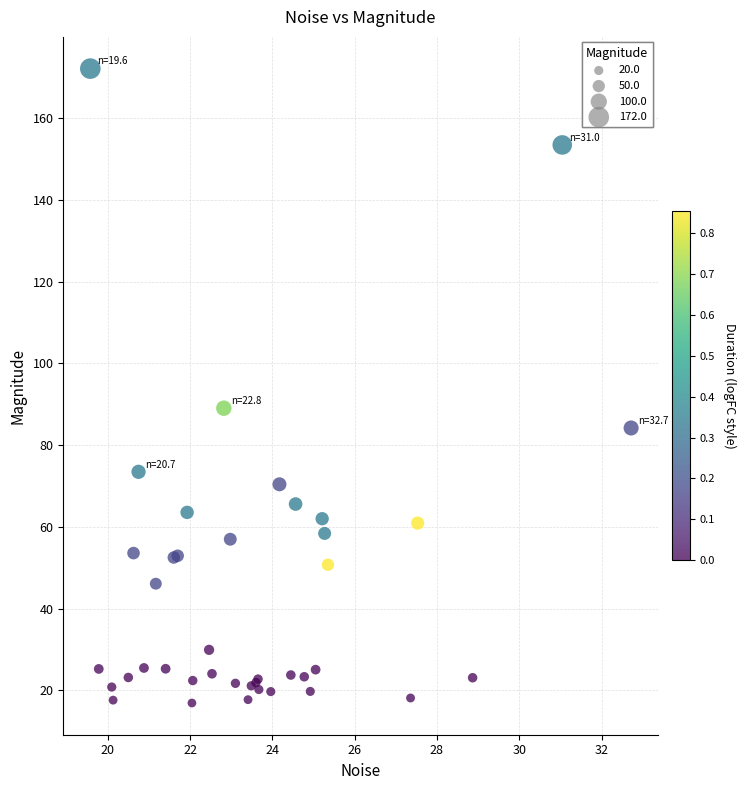

What Y value in the scatter plot is closest to 94?

89.0